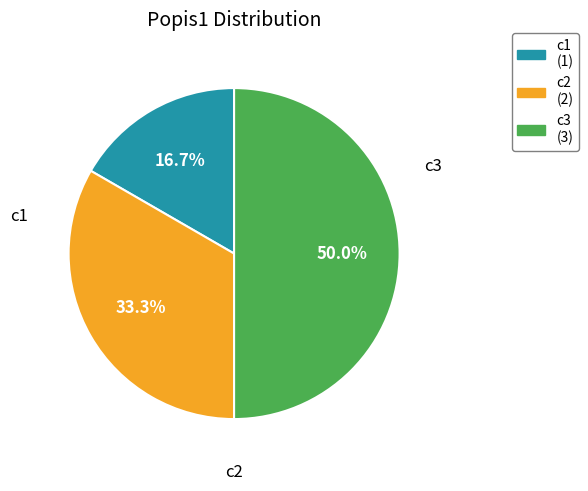

What is the largest slice in the pie chart?

c3